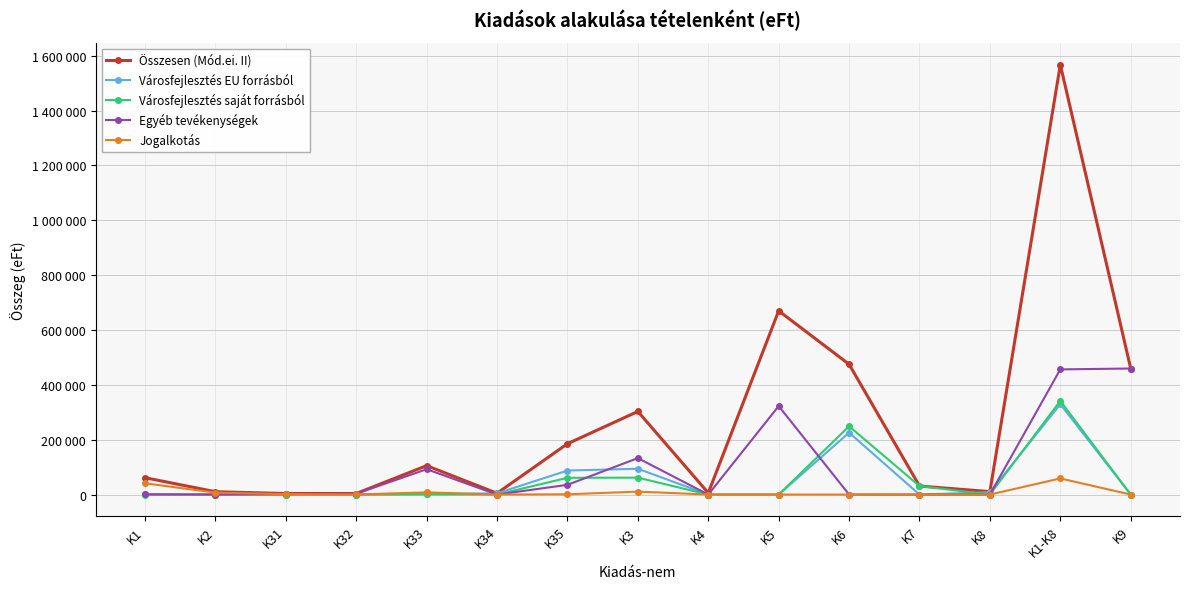

Reading left to right, transcribe all the data shown in this chart.

Összesen (Mód.ei. II): 61437	10344	3757	3833	105364	4702	185292	302948	5883	669804	474902	31037	10736	1567091	459547
Városfejlesztés EU forrásból: 979	228	0	0	2002	4422	87591	94015	0	0	225726	0	8436	329384	0
Városfejlesztés saját forrásból: 0	0	0	0	538	0	61118	61656	0	0	248963	31037	0	341656	0
Egyéb tevékenységek: 570	179	1954	3114	92368	0	35404	132840	0	322581	144	0	0	456314	459547
Jogalkotás: 41097	7012	1453	306	8008	0	932	10699	0	0	0	0	0	58808	0